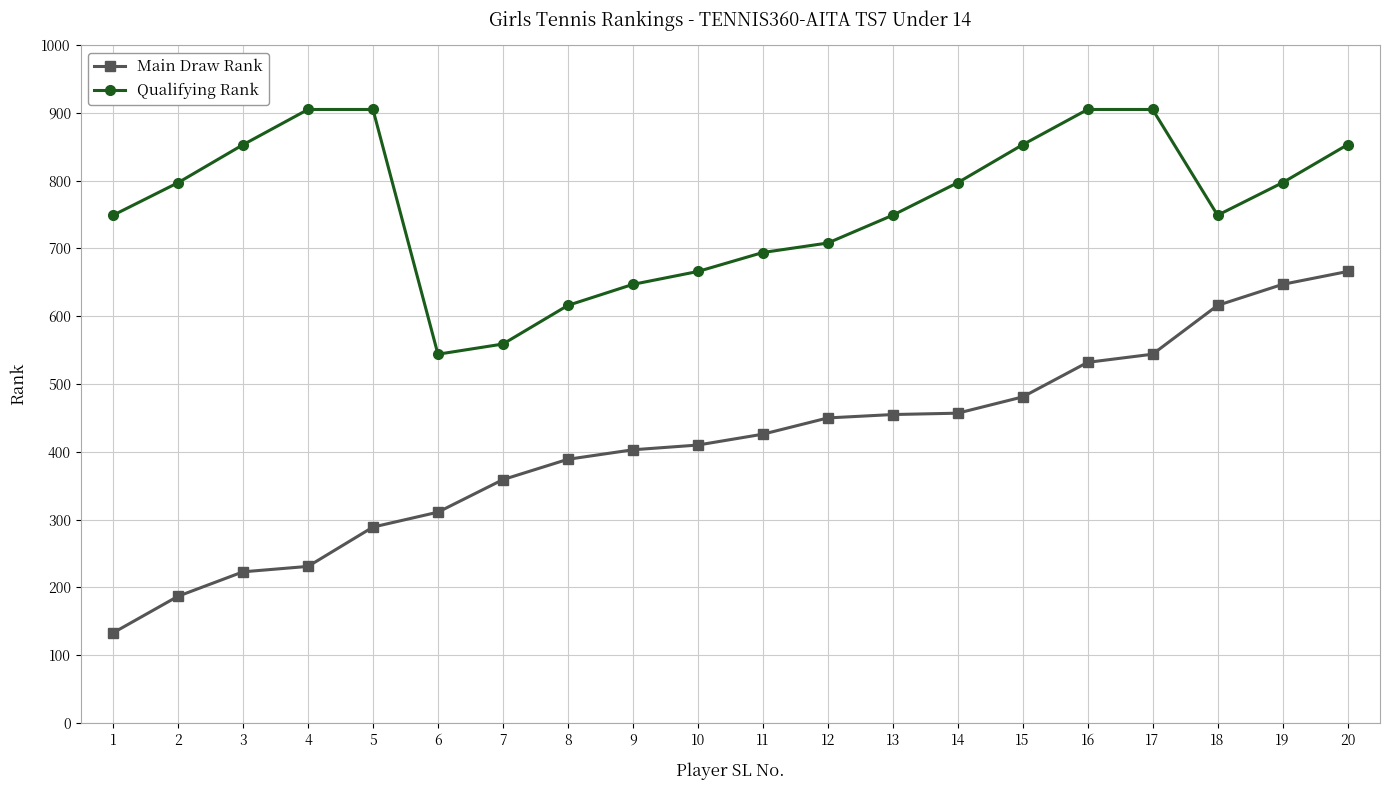

At 18, list the series in order from smallest to largest.

Main Draw Rank, Qualifying Rank